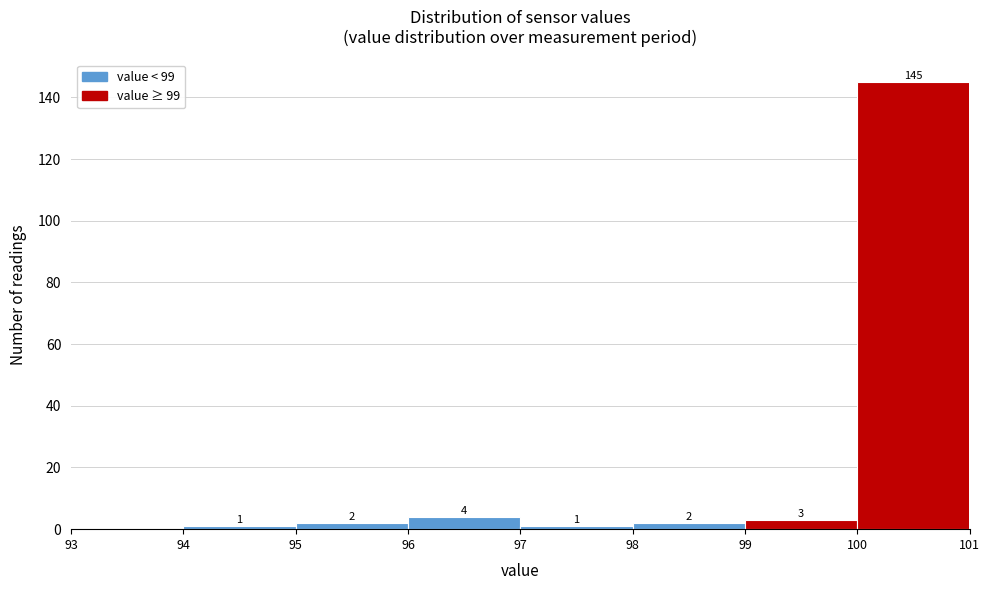

Over which range of the x-axis is the bar tallest?

100 to 101